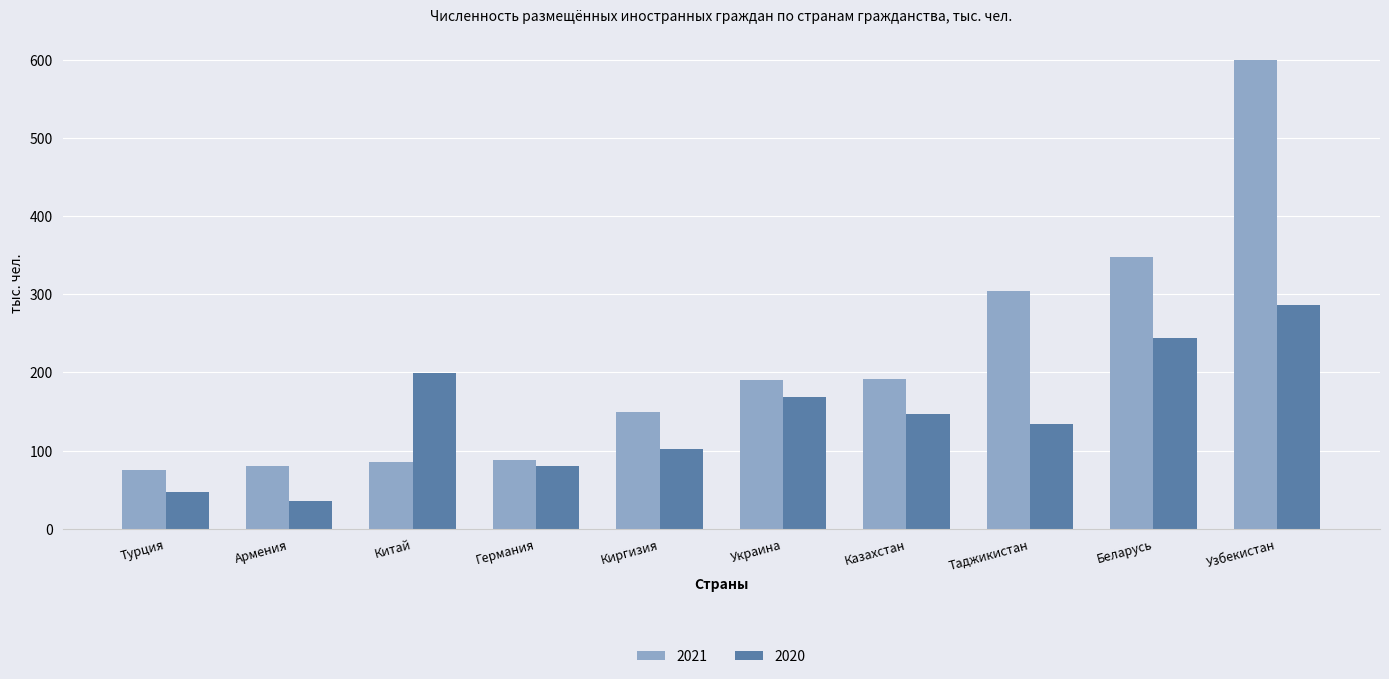

What is the maximum value shown in the chart?

598.9